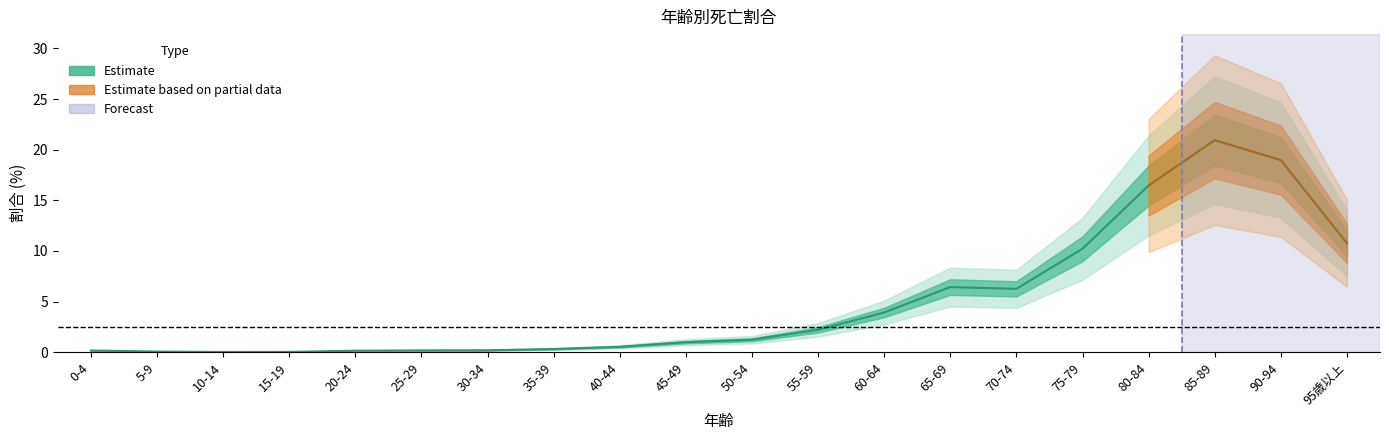

The chart shows a value of 0.1 at 20-24. True or false?

False